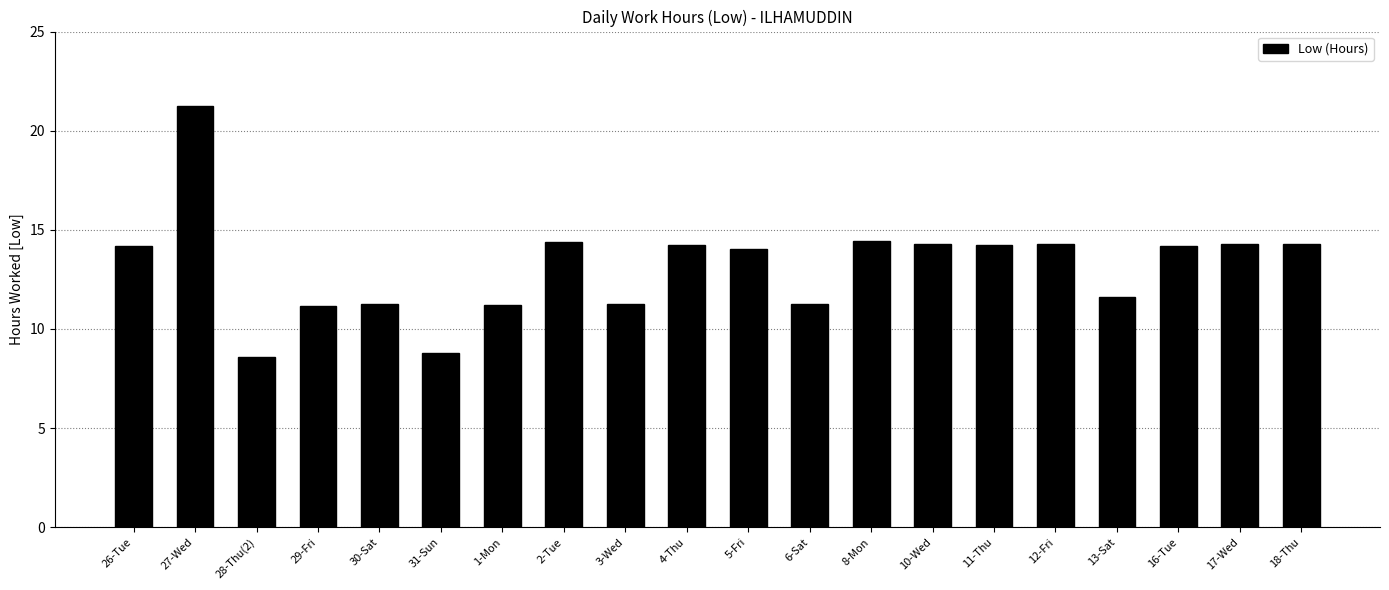

At which category does the chart reach its peak across all series?

27-Wed